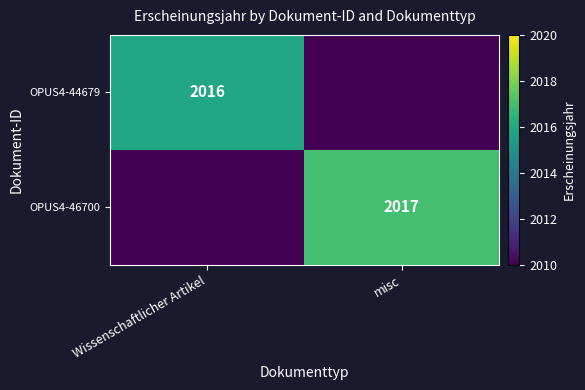

At which category does the chart reach its peak across all series?

misc